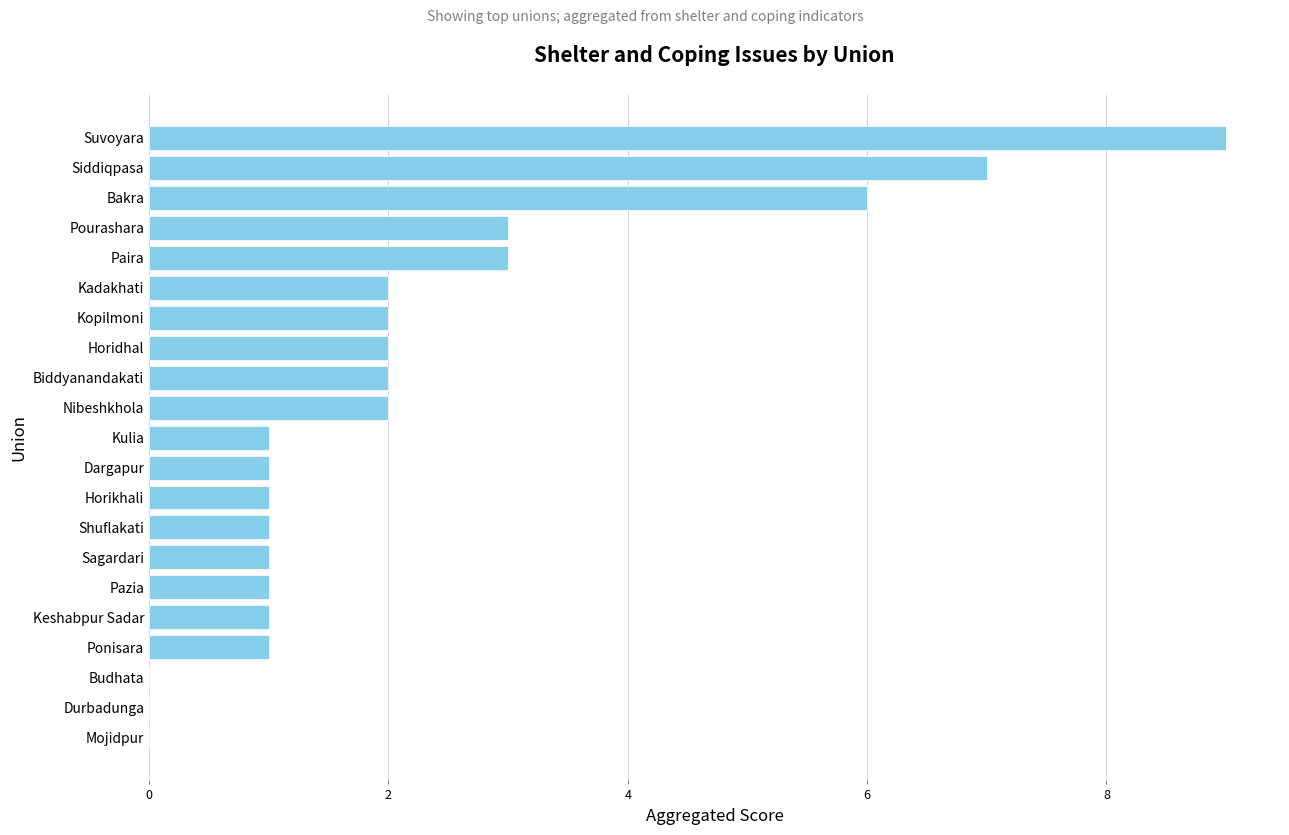

Count the number of categories in the chart.

21